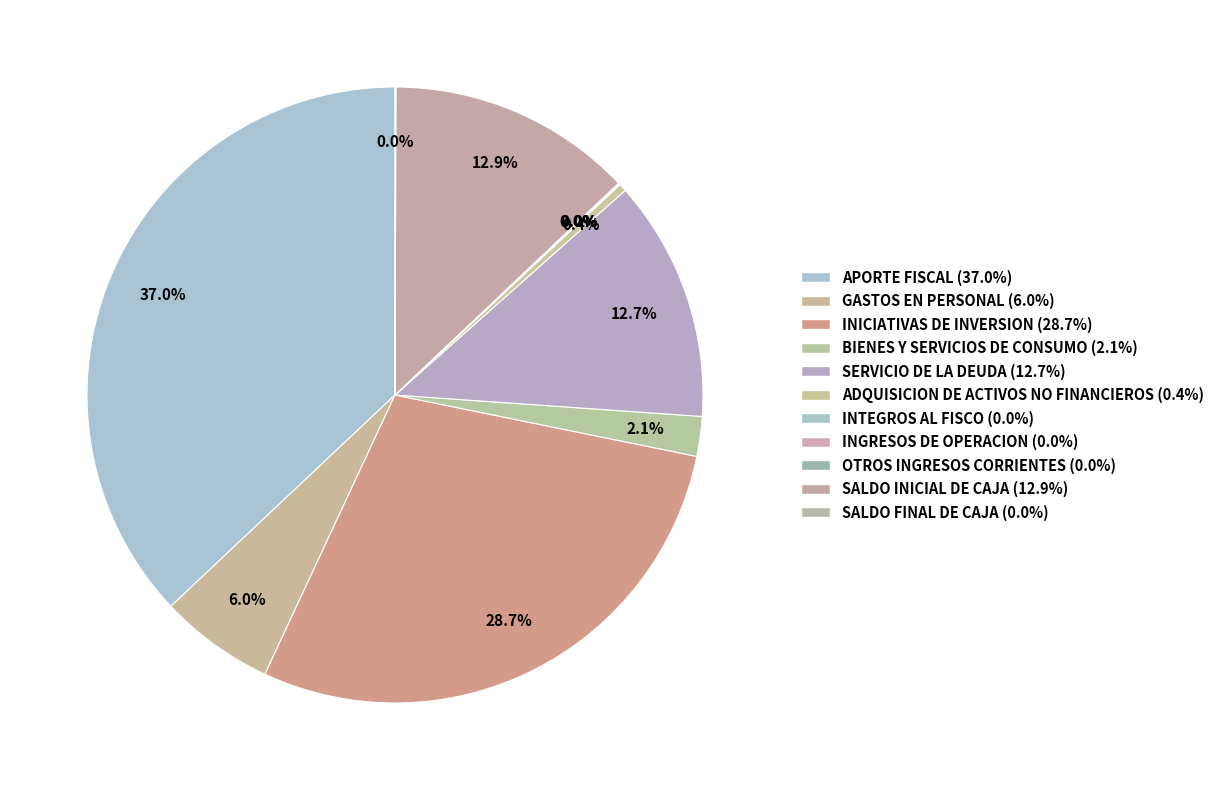

To the nearest percent, what is the average slice percentage?

9%